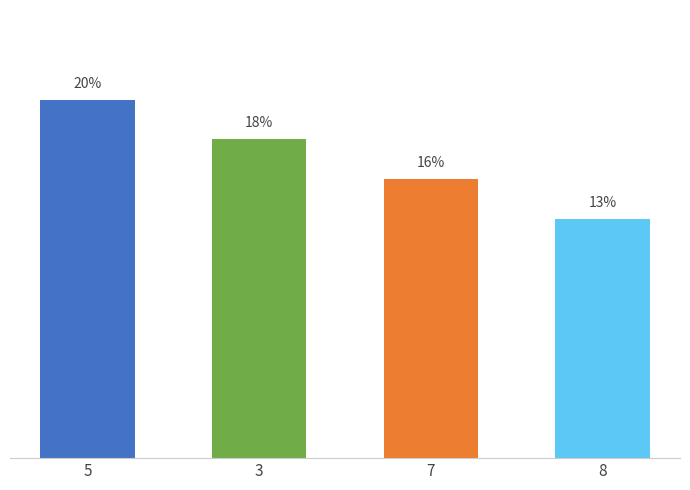

Where is the data nearest to the value 16?

7